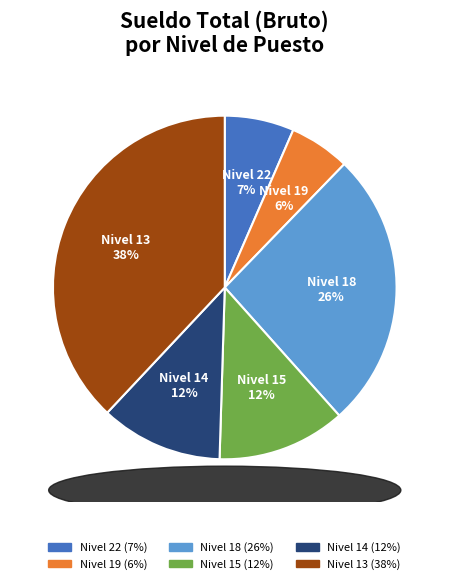

To the nearest percent, what is the difference between the largest and smallest slice percentages?

32%